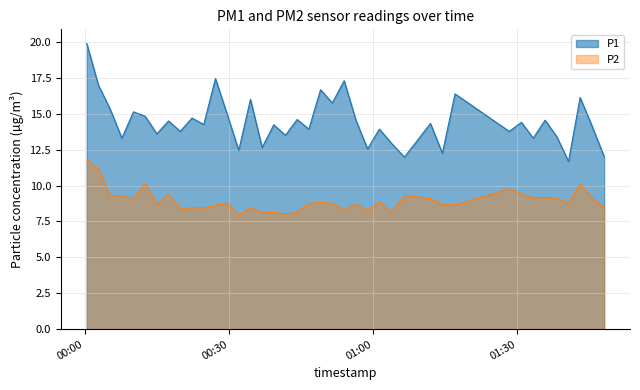

How many categories are shown in the chart?

40